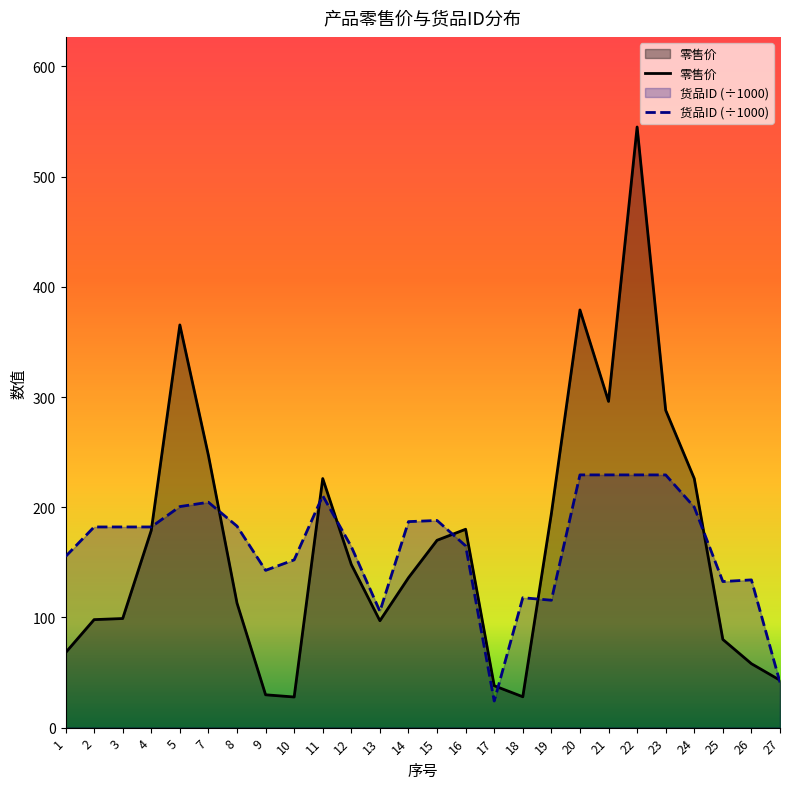

Rank the series by their average value, from lowest to highest.

货品ID, 零售价